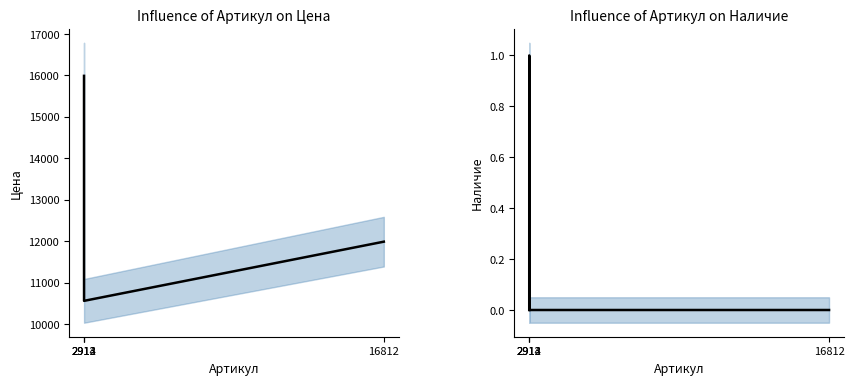

How many data points does each series have?

4